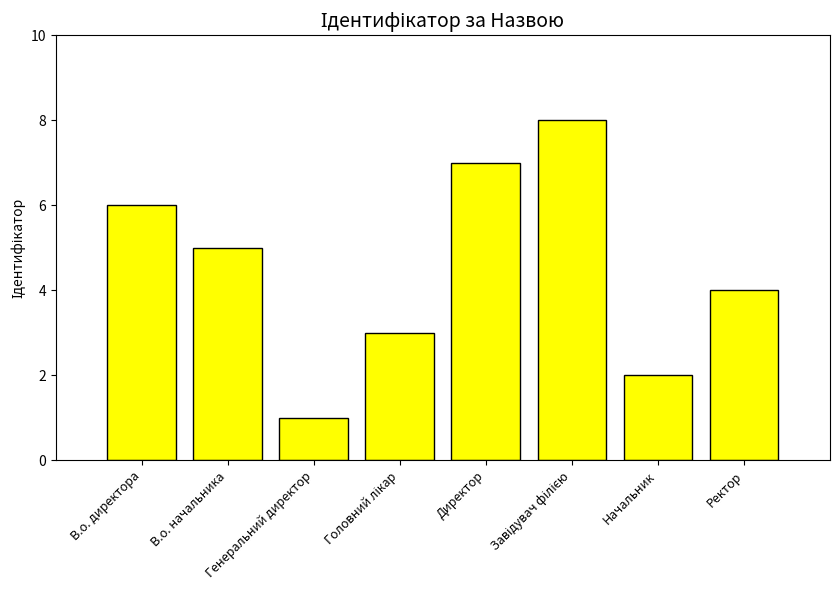

At which label does the data first exceed 5?

В.о. директора